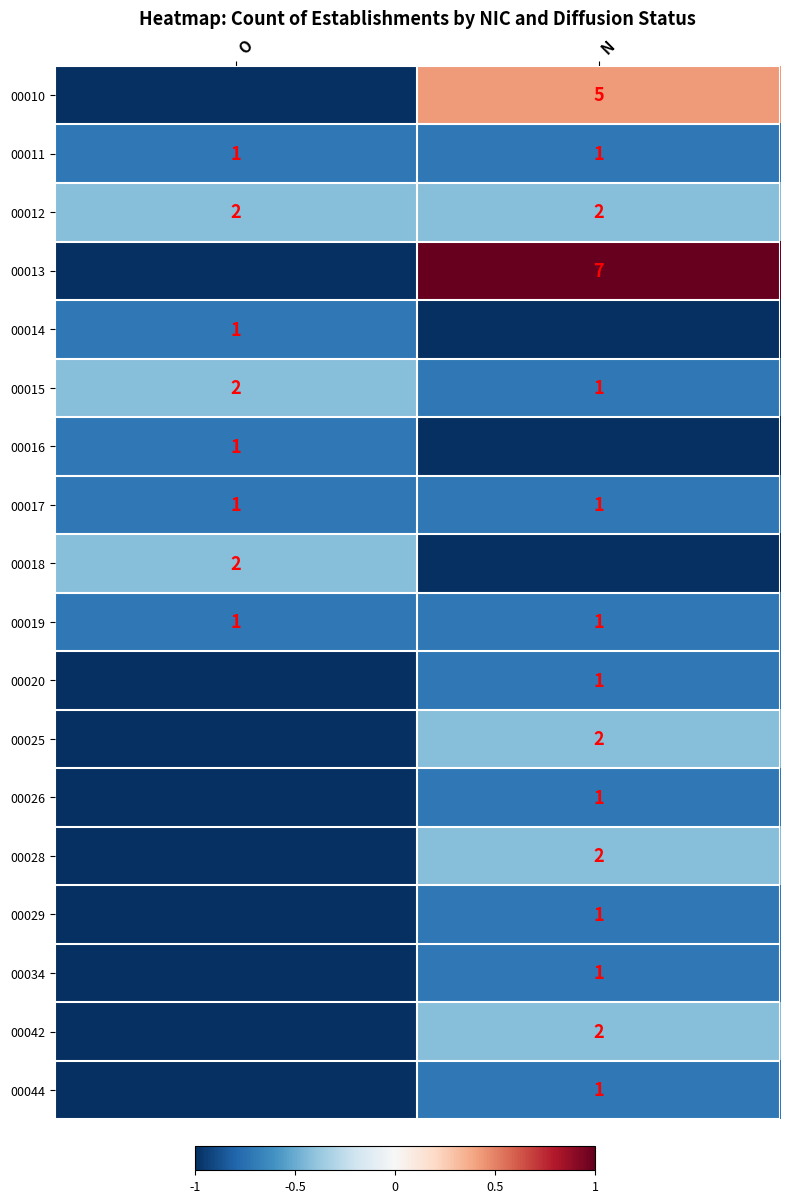

Is it true that 00017 equals 1 at O?

True